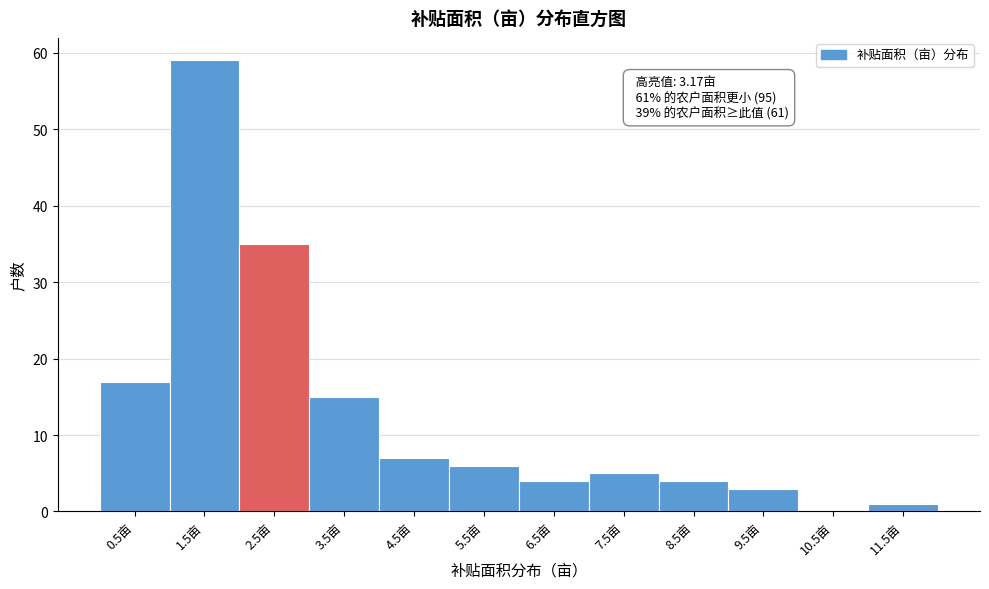

Reading right to left, what are all the values shown in this chart?

11.5亩=1	10.5亩=0	9.5亩=3	8.5亩=4	7.5亩=5	6.5亩=4	5.5亩=6	4.5亩=7	3.5亩=15	2.5亩=35	1.5亩=59	0.5亩=17